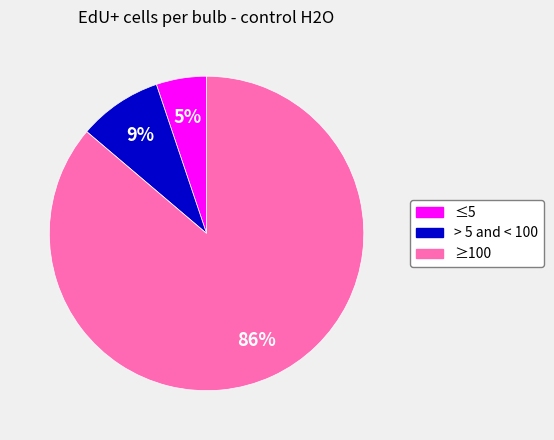

To the nearest percent, what is the average slice percentage?

33%